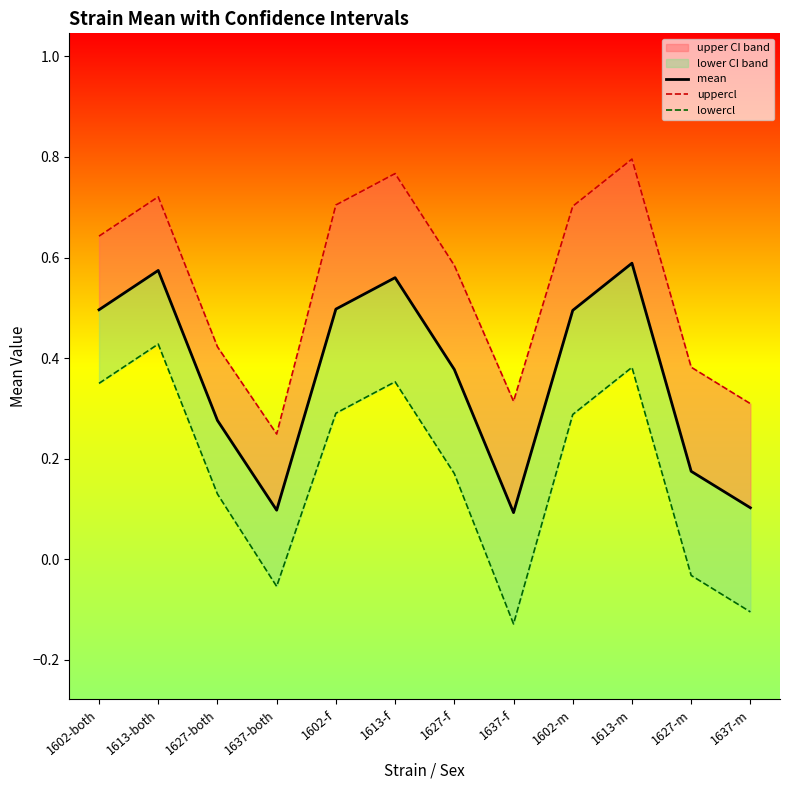

What is the sum of the lowercl values at 1613-m and 1602-f?

0.7